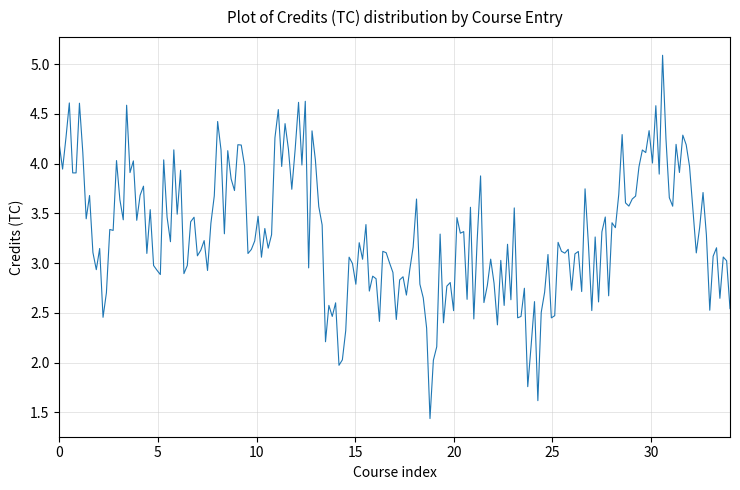

What is the greatest value displayed?

5.1